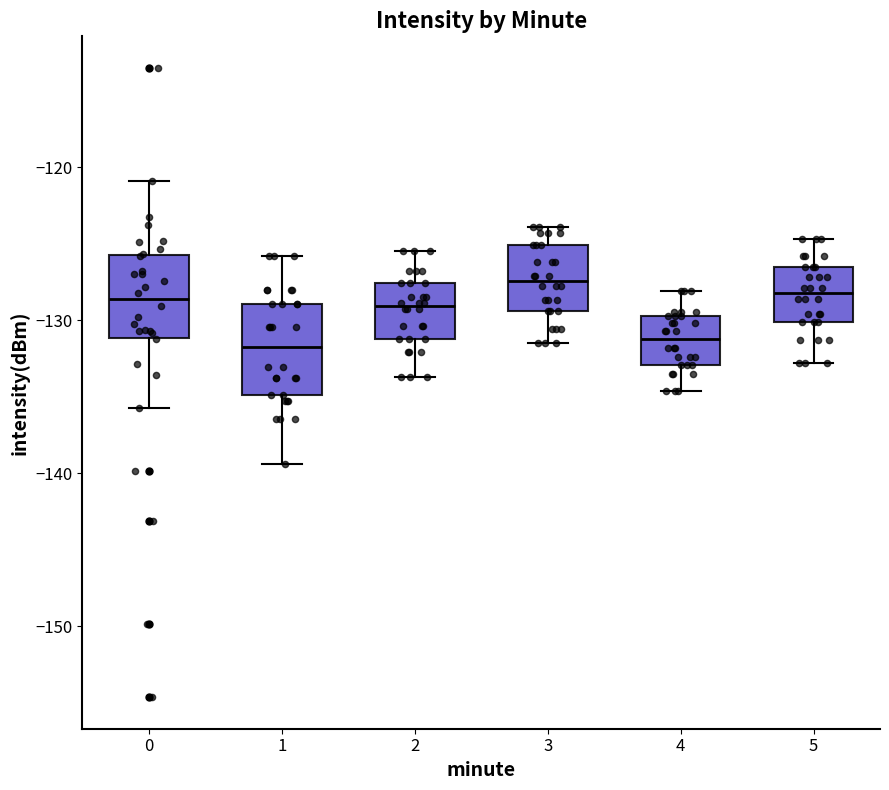

Reading left to right, read every box against the y-axis: the position of its median line, the range the box covers, and the ends of its whiskers. The values are not printed on the chart, so give them approximately, as read against the axis.

0: median -129, box -131 to -126, whiskers -136 to -121
1: median -132, box -135 to -129, whiskers -139 to -126
2: median -129, box -131 to -128, whiskers -134 to -125
3: median -127, box -129 to -125, whiskers -131 to -124
4: median -131, box -133 to -130, whiskers -135 to -128
5: median -128, box -130 to -126, whiskers -133 to -125